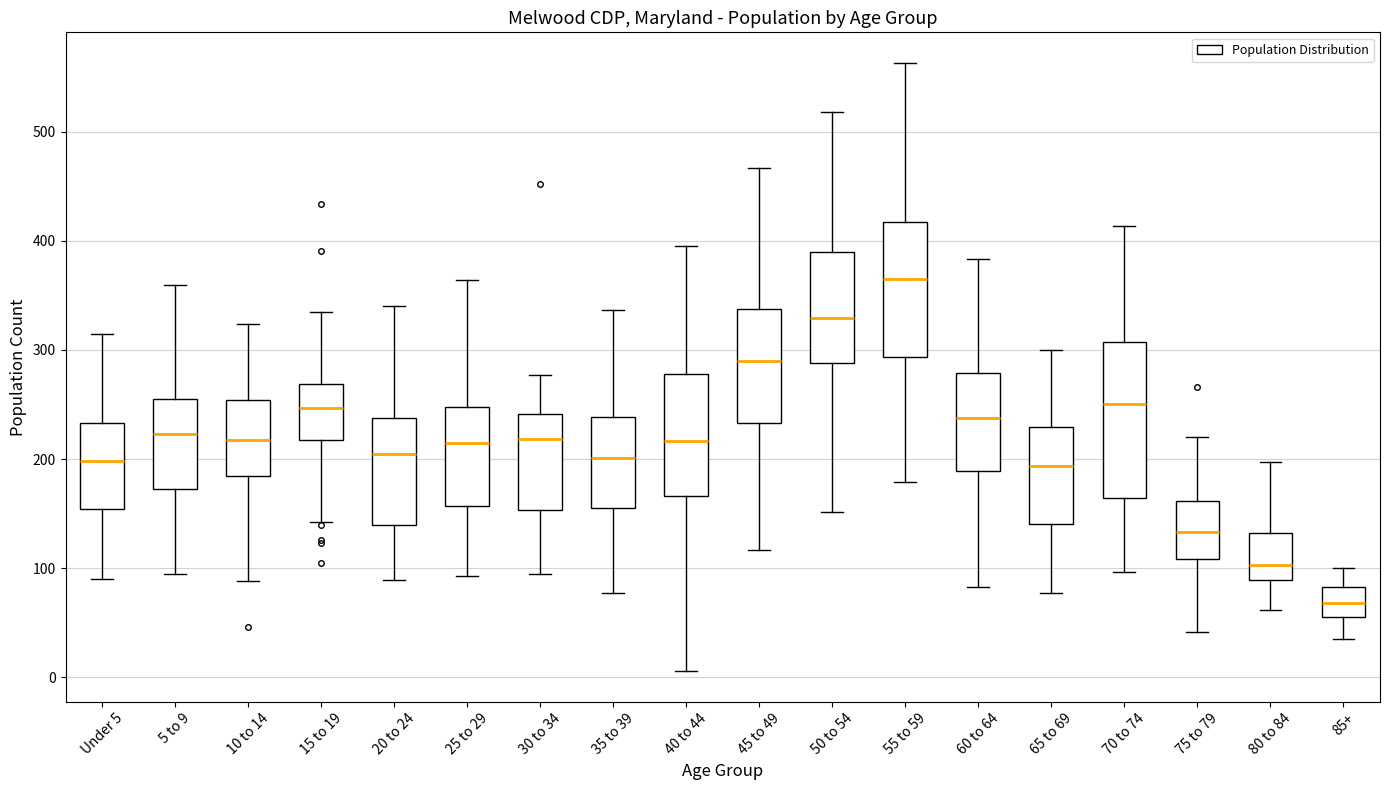

Which box has the lowest median line?

85+